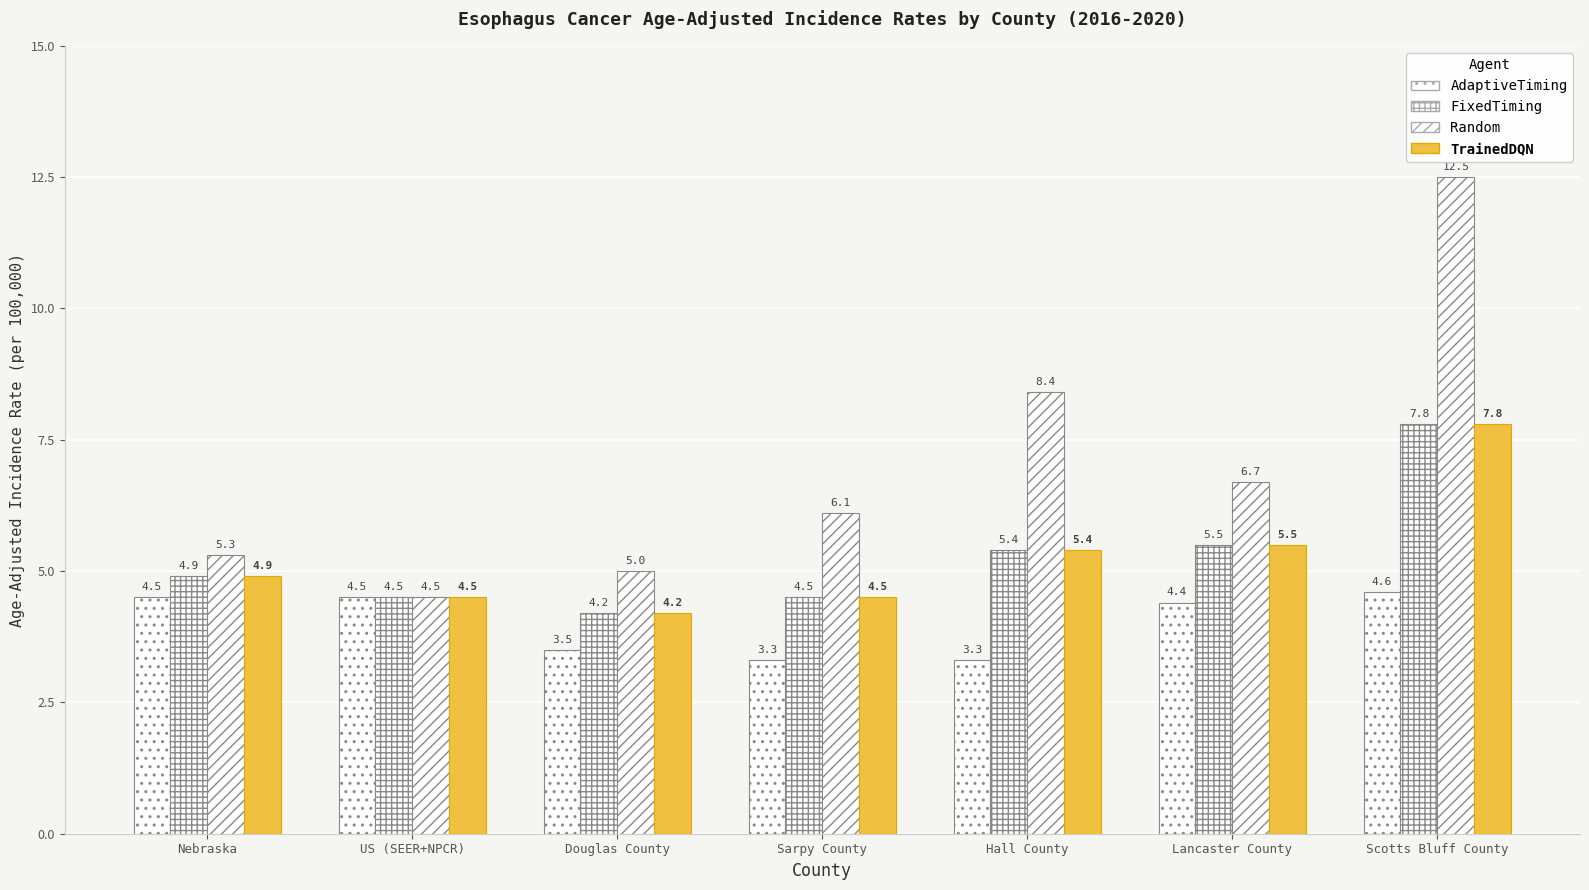

Count the number of data series in this chart.

4